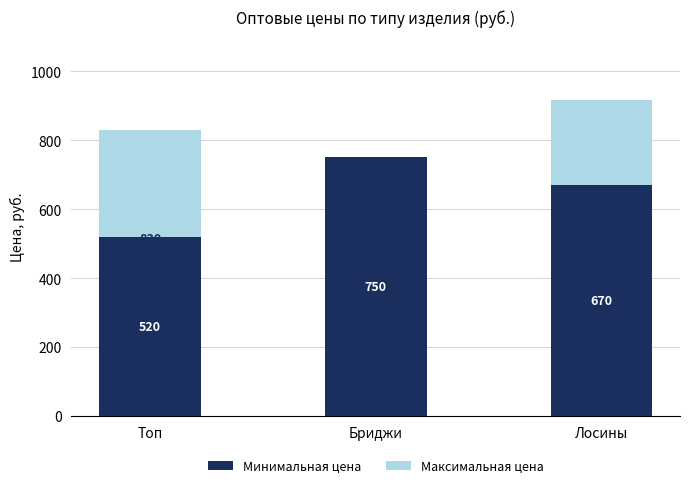

What is the difference between the second highest and minimum values in the Минимальная цена series?

150